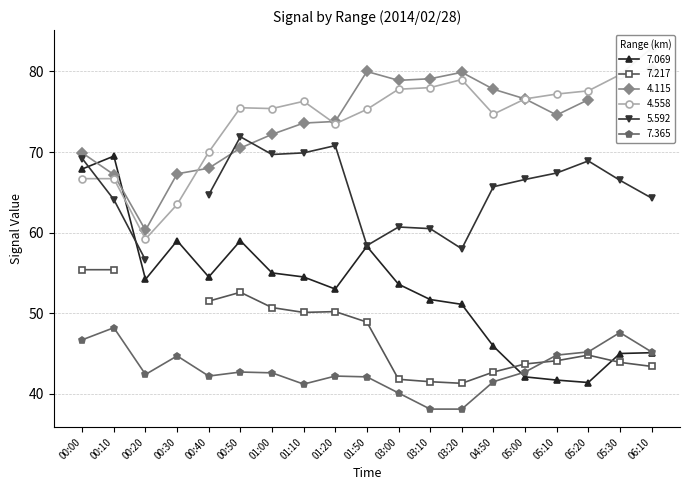

Which category has the highest value in the 4.558 series?

06:10